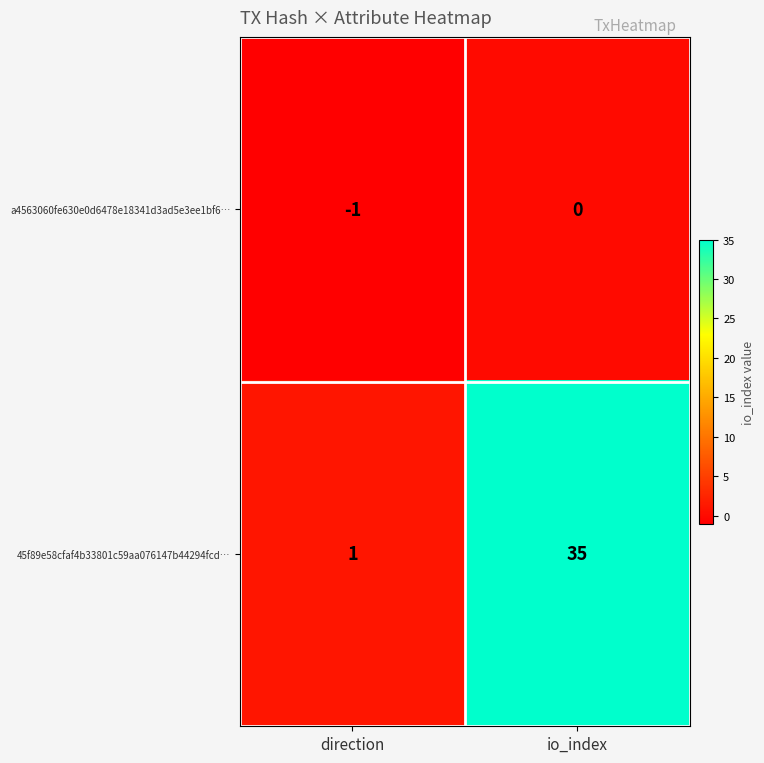

Where is a4563060fe630e0d6478e18341d3ad5e3ee1bf6… nearest to the value 0?

io_index